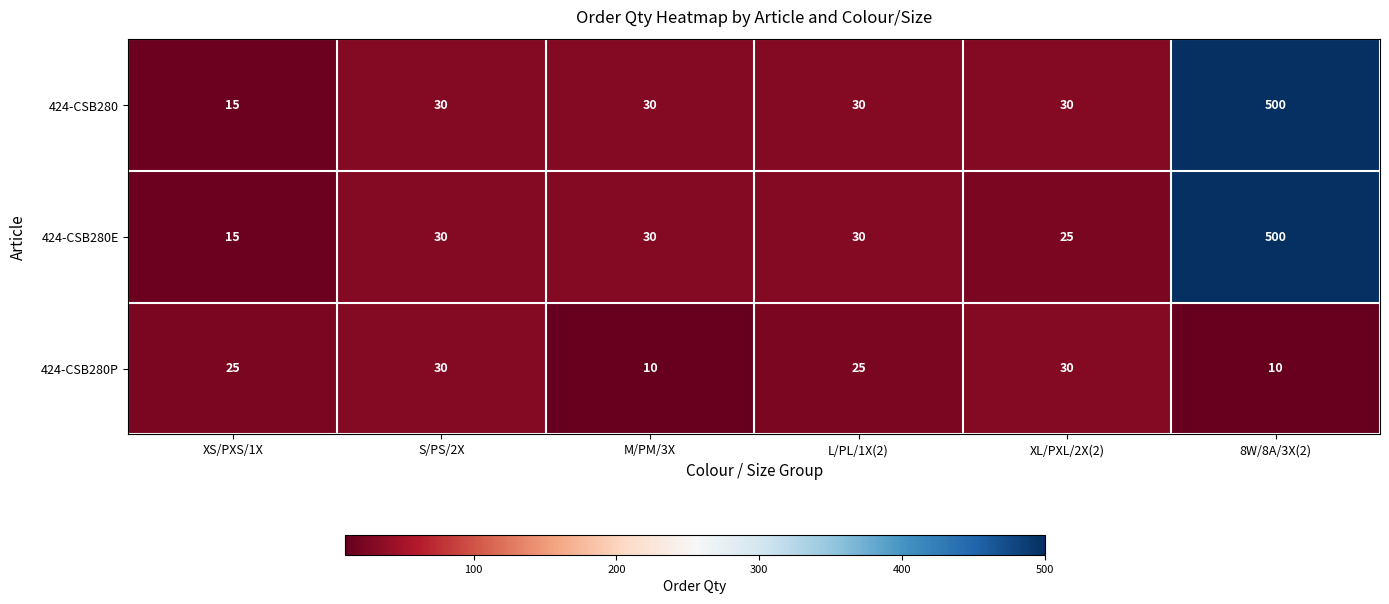

Count the number of categories in the chart.

6